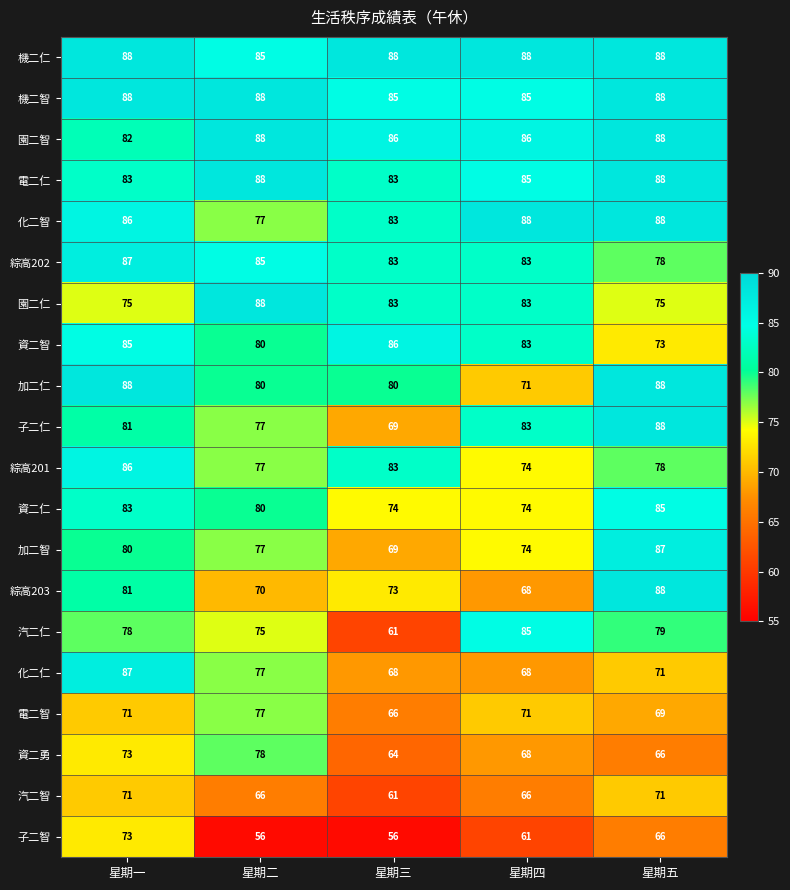

What is the difference between the 電二智 values at 星期五 and 星期二?

8